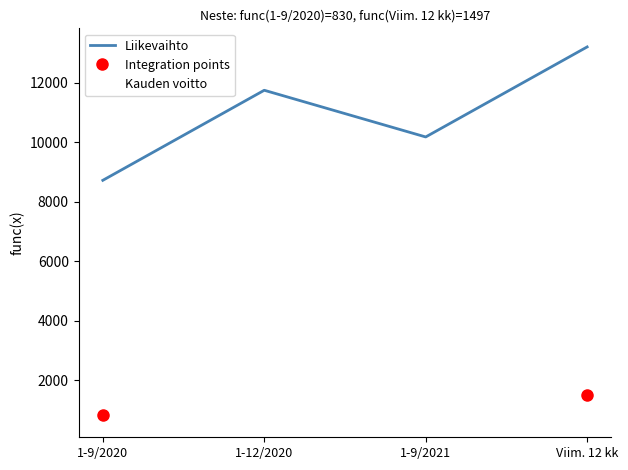

True or false: Liikevoitto has more than 1 interior local peaks.

False